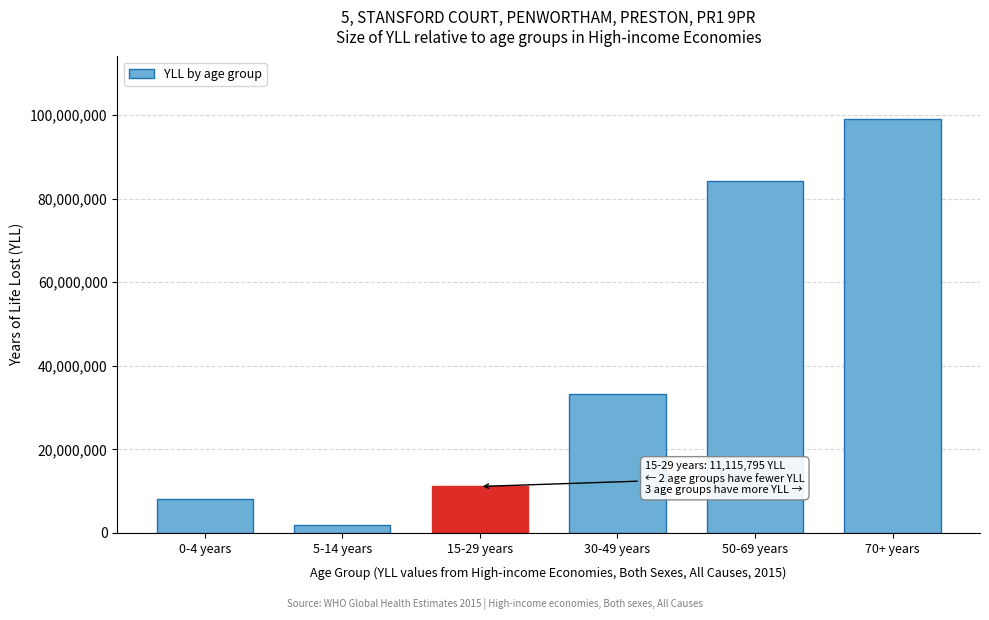

Reading right to left, list all the values displayed in this chart.

70+ years=99173705	50-69 years=84198414	30-49 years=33226251	15-29 years=11115795	5-14 years=1774021	0-4 years=8195518